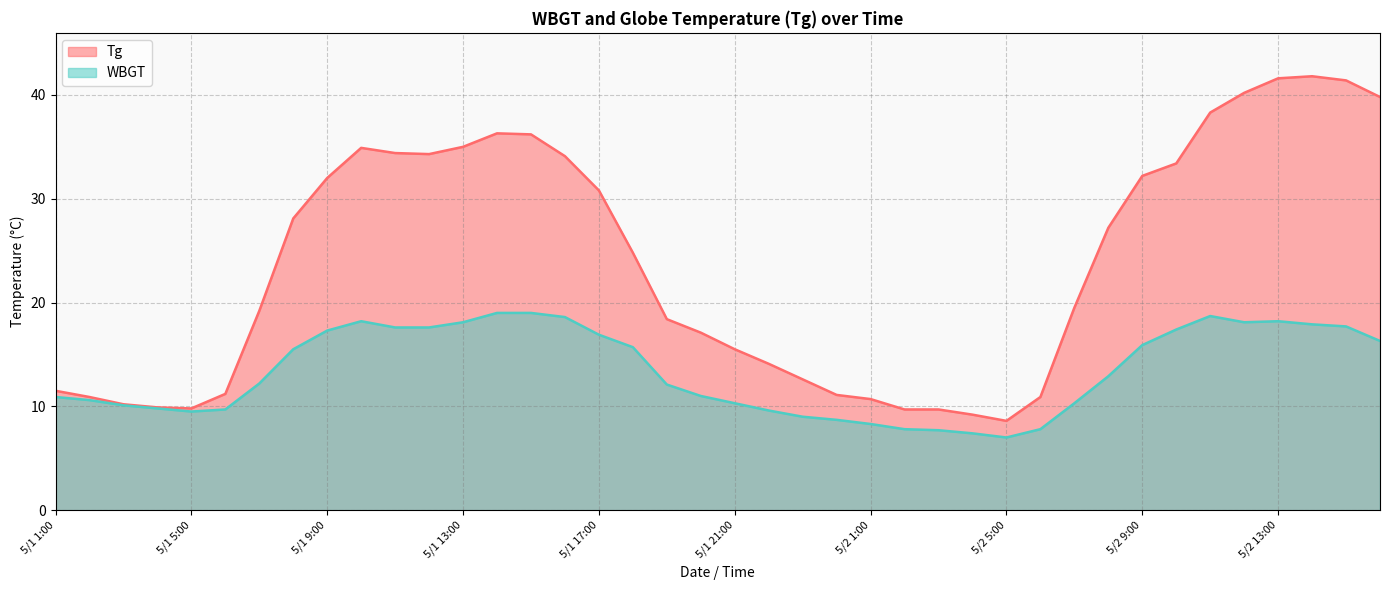

What is the spread (max minus min) of values at 5/2 1:00?

2.4